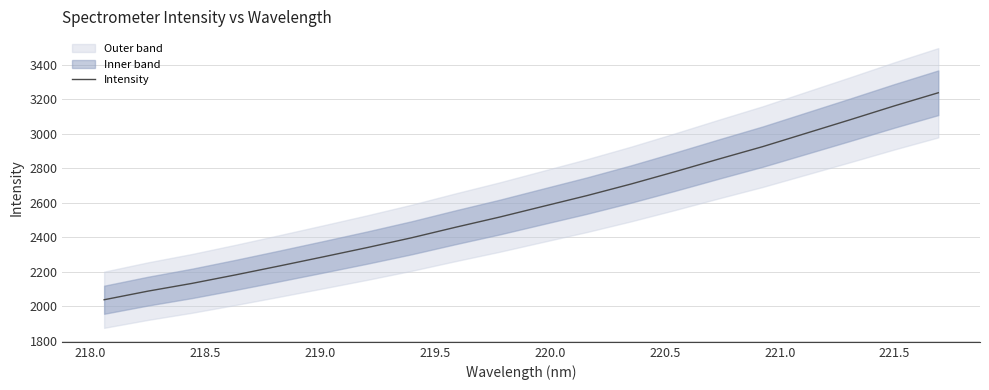

How many categories are shown in the chart?

20